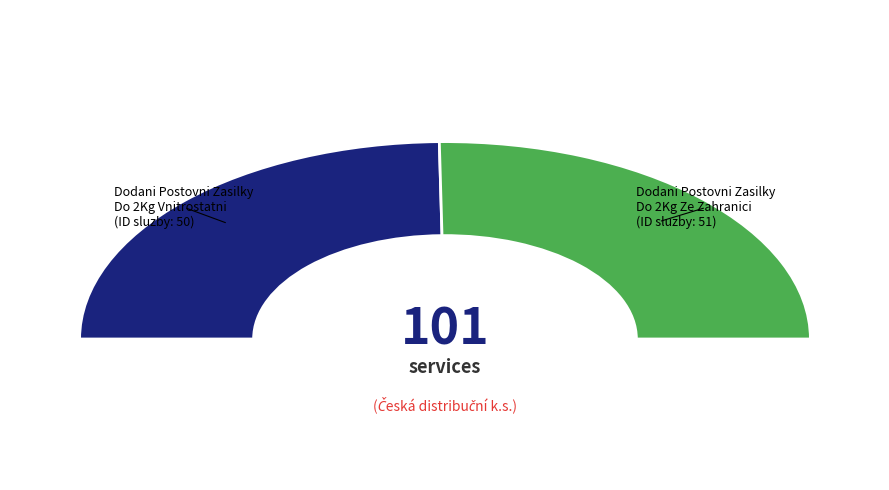

Is the sum of DodaniPostovniZasilkyDo2KgVnitrostatni and DodaniPostovniZasilkyDo2KgZeZahranici greater than half?

Yes